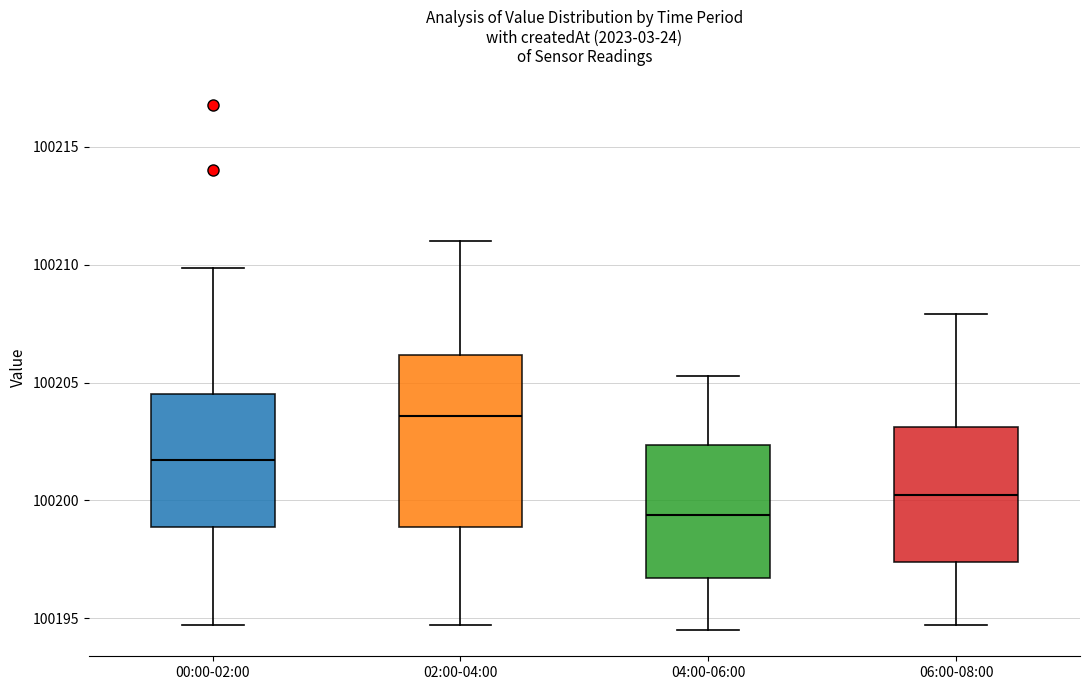

Where does the upper whisker of the box for 06:00-08:00 end on the y-axis? The values are not printed on the chart, so give them approximately, as read against the axis.

100208.0